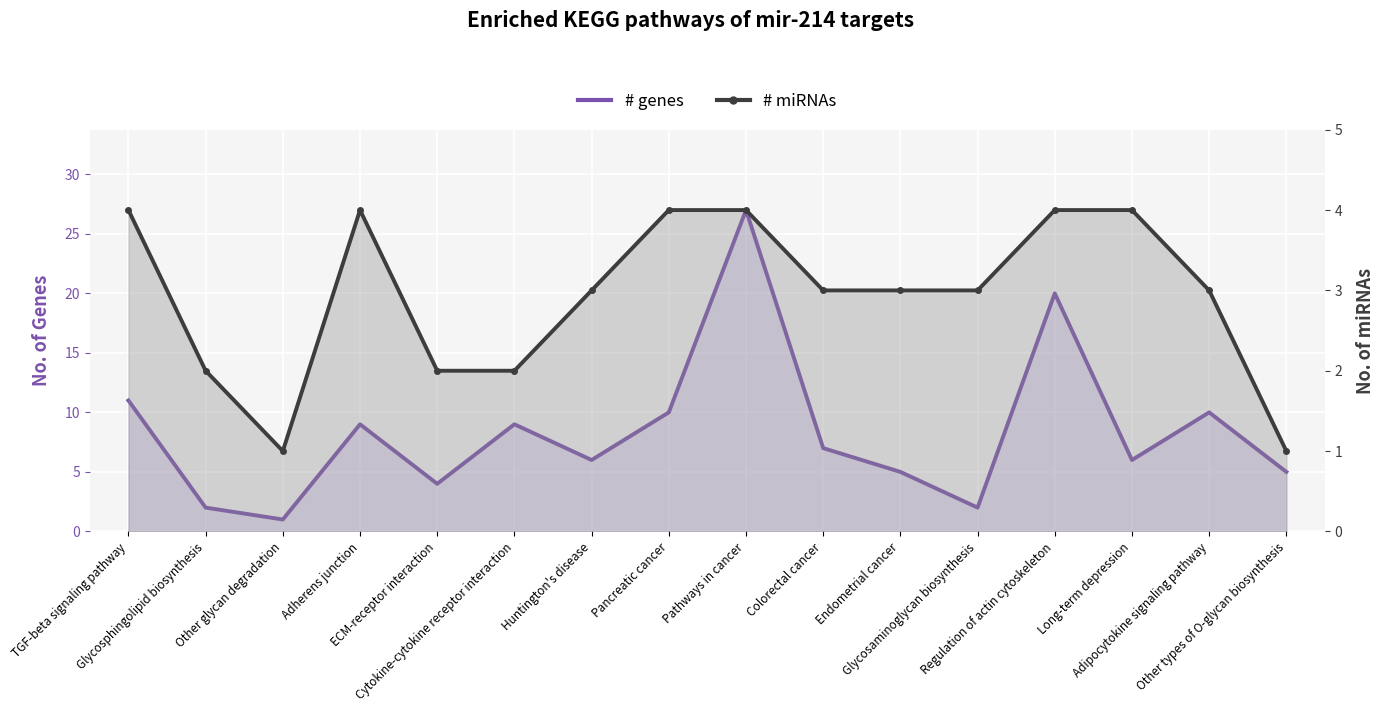

The value of # miRNAs at Long-term depression is 2. True or false?

False